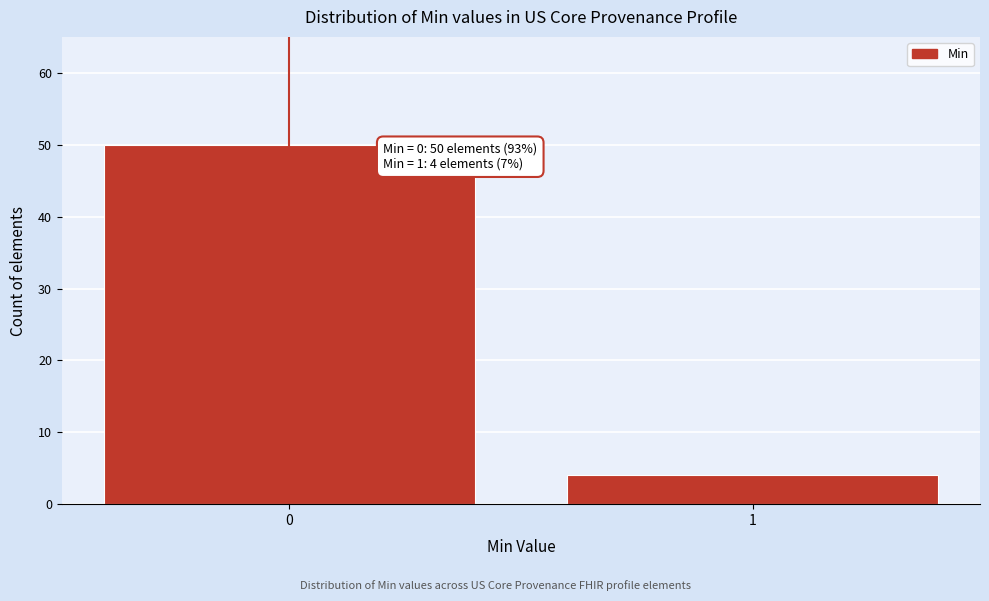

Reading right to left, extract all data points from this chart.

1=4	0=50